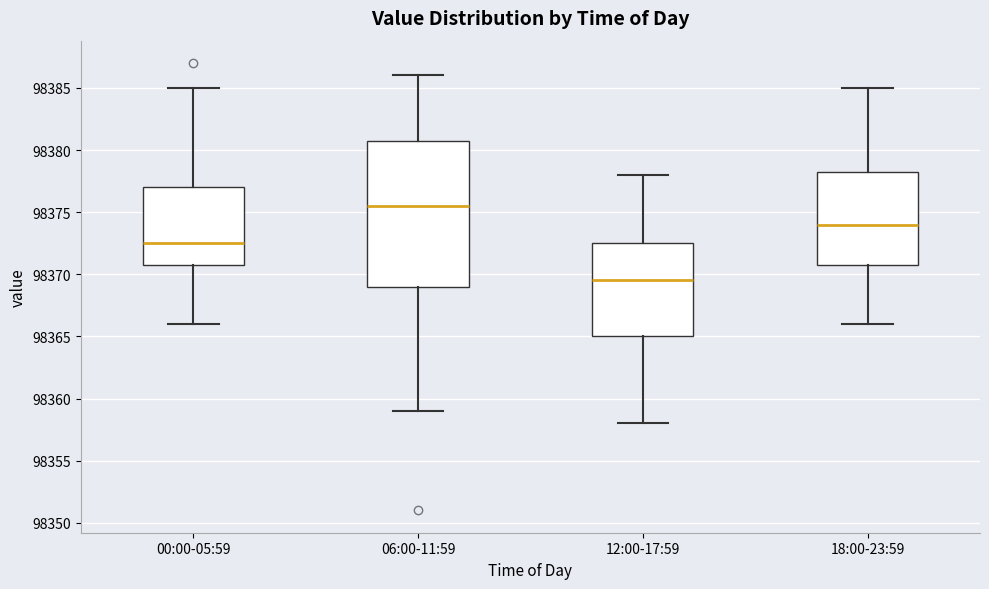

Reading left to right, transcribe this box plot: for each box, give where its median line is, the range the box spans, and where its two whiskers end, as read against the y-axis. The values are not printed on the chart, so give them approximately, as read against the axis.

00:00-05:59: median 98372.5, box 98371.0 to 98377.0, whiskers 98366.0 to 98385.0
06:00-11:59: median 98375.5, box 98369.0 to 98381.0, whiskers 98359.0 to 98386.0
12:00-17:59: median 98369.5, box 98365.0 to 98372.5, whiskers 98358.0 to 98378.0
18:00-23:59: median 98374.0, box 98371.0 to 98378.5, whiskers 98366.0 to 98385.0